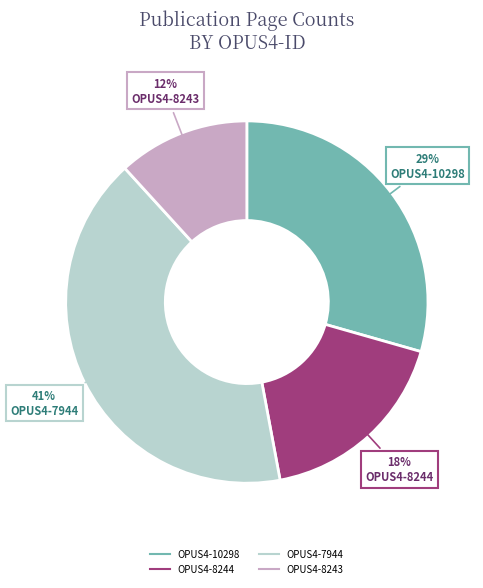

Rank the categories by value from lowest to highest.

OPUS4-8243, OPUS4-8244, OPUS4-10298, OPUS4-7944